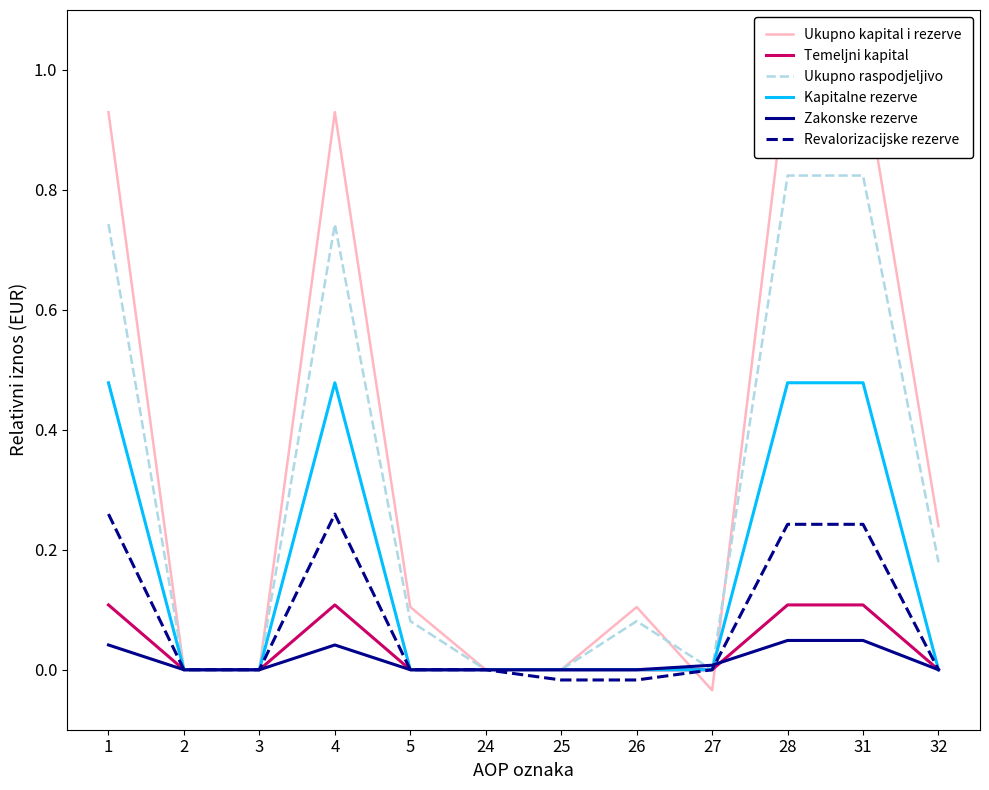

What is the spread (max minus min) of values at 1?

0.9